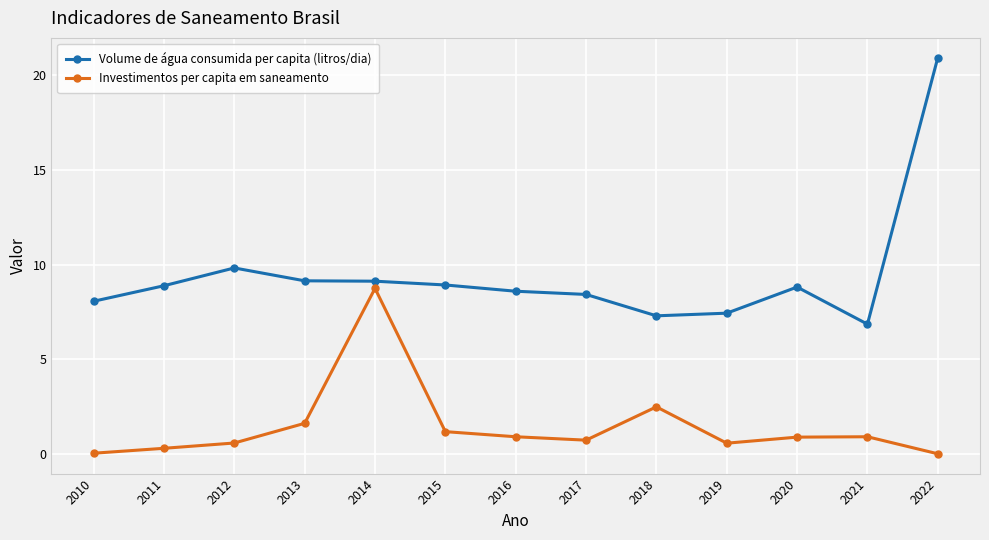

Is the value of Volume de água consumida per capita (litros/dia) at 2012 greater than the value of Investimentos per capita em saneamento at 2013?

Yes